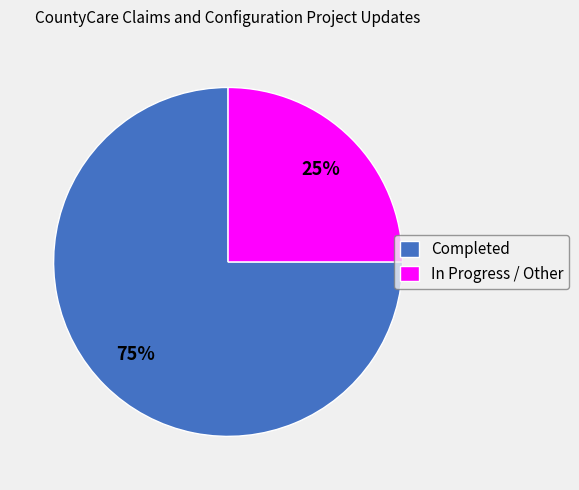

How many segments does this pie chart have?

2